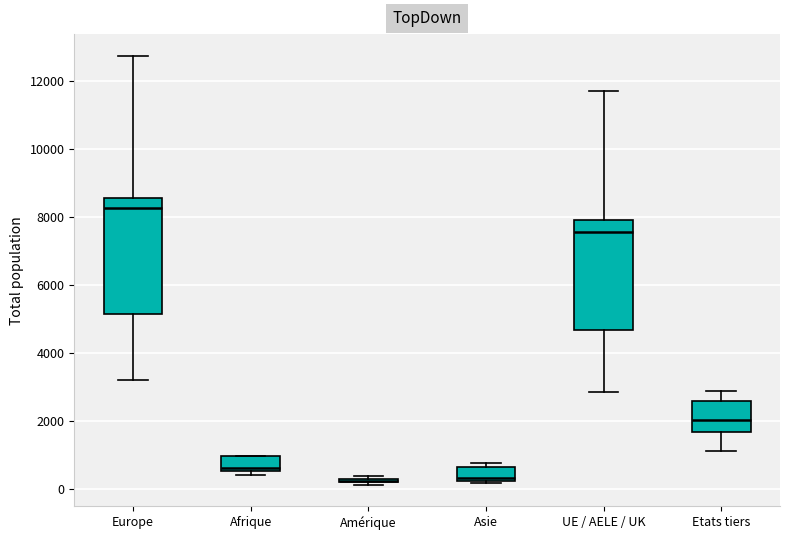

Reading left to right, transcribe this box plot: for each box, give where its median line is, the range the box spans, and where its two whiskers end, as read against the y-axis. The values are not printed on the chart, so give them approximately, as read against the axis.

Europe: median 8200, box 5200 to 8600, whiskers 3200 to 12800
Afrique: median 600 (just above the box's lower edge), box 600 to 1000, whiskers 400 to 1000
Amérique: box collapsed to a line at 200, whiskers 200 to 400
Asie: median 400, box 200 to 600, whiskers 200 to 800
UE / AELE / UK: median 7600, box 4600 to 8000, whiskers 2800 to 11600
Etats tiers: median 2000, box 1600 to 2600, whiskers 1200 to 3000